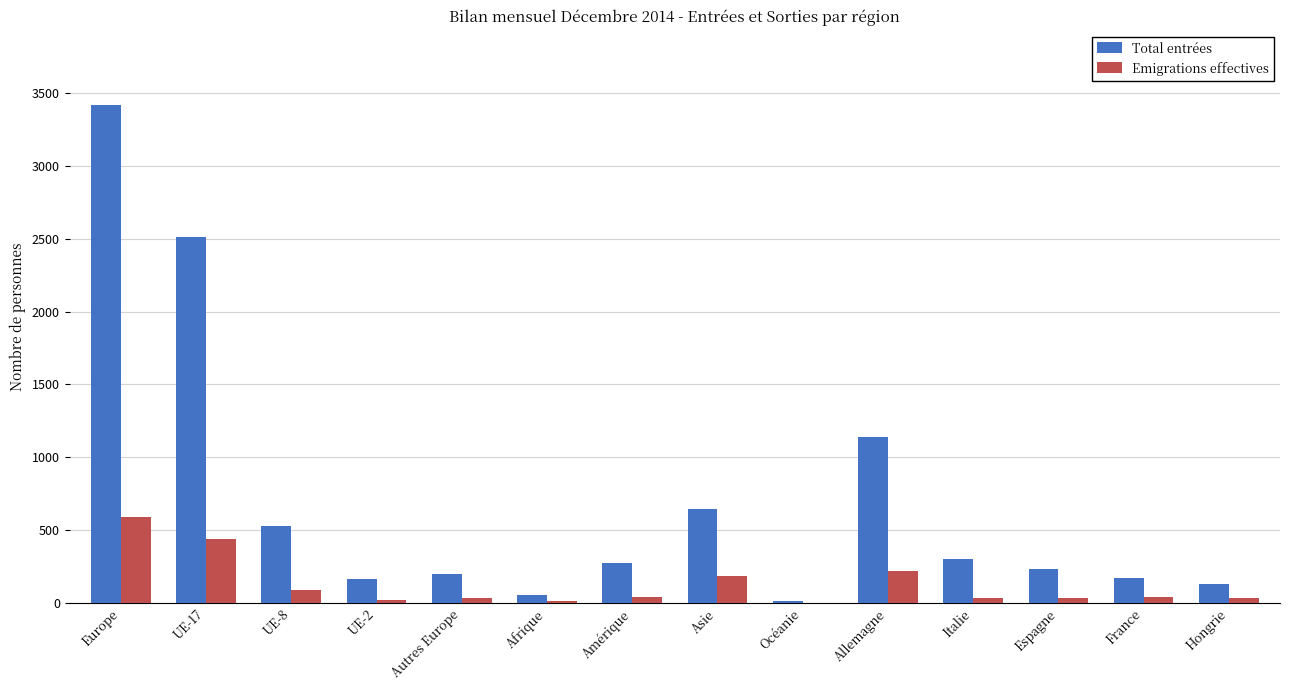

The Emigrations effectives series shows 153 at Europe. True or false?

False